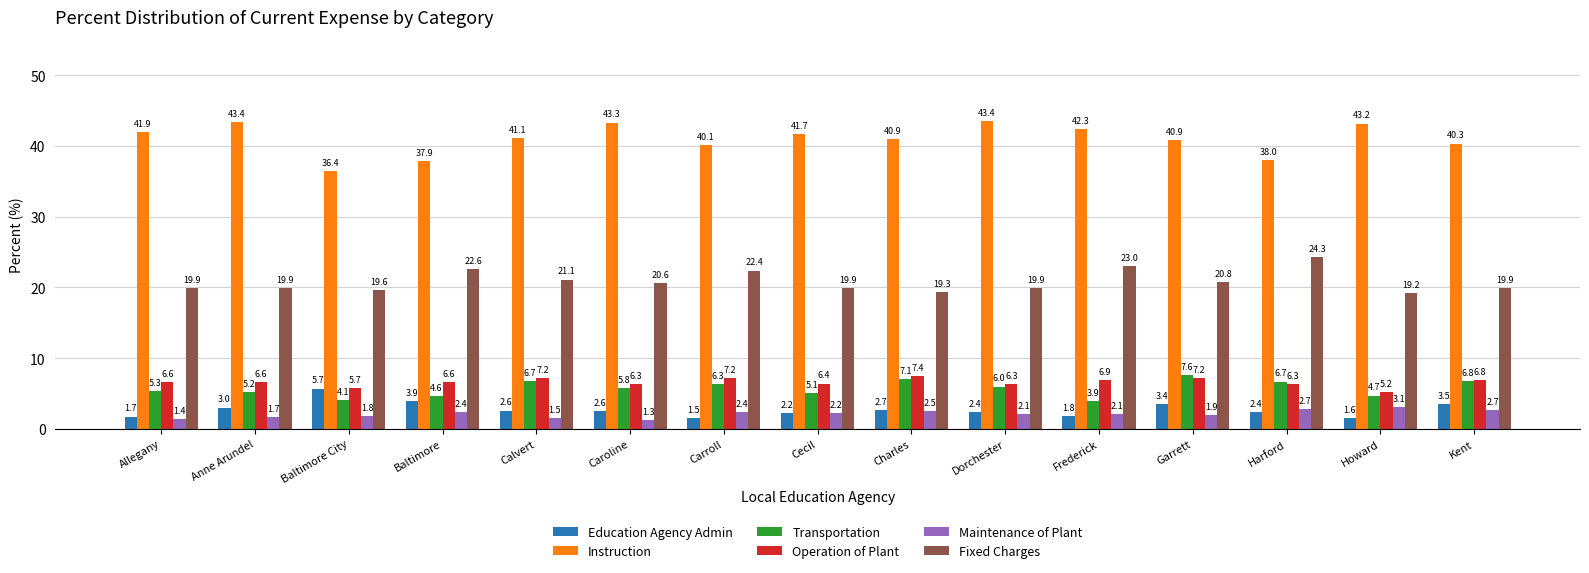

How many bars are there in each group?

6